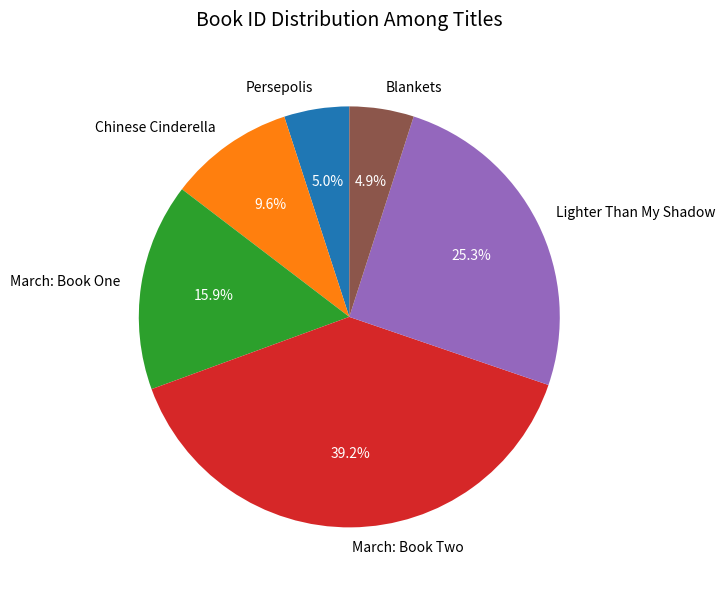

Which category has the biggest portion of the pie?

March: Book Two